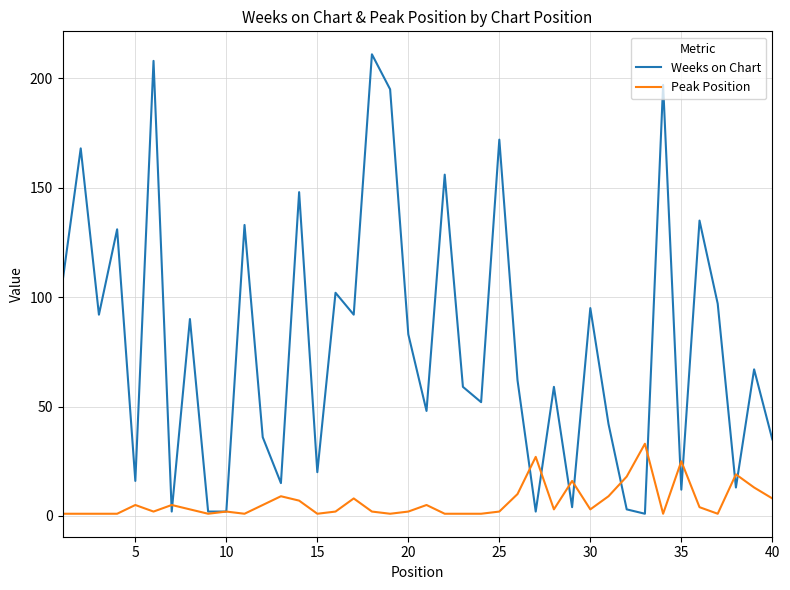

What is the sum of all Peak Position values?

260